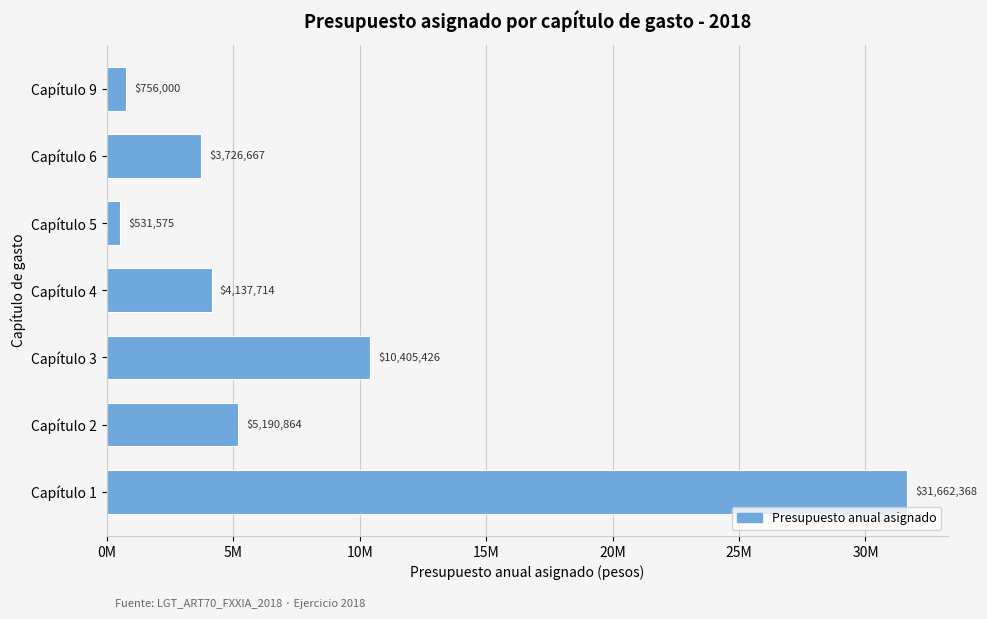

List the labels in order of value, largest first.

Capítulo 1, Capítulo 3, Capítulo 2, Capítulo 4, Capítulo 6, Capítulo 9, Capítulo 5